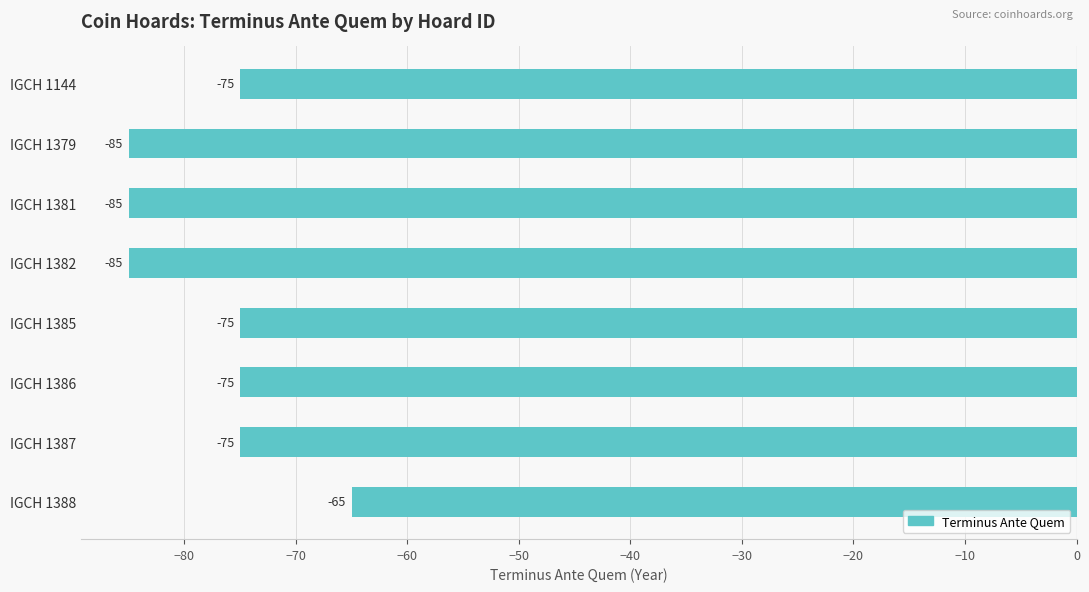

What is the difference between the maximum and minimum values?

20